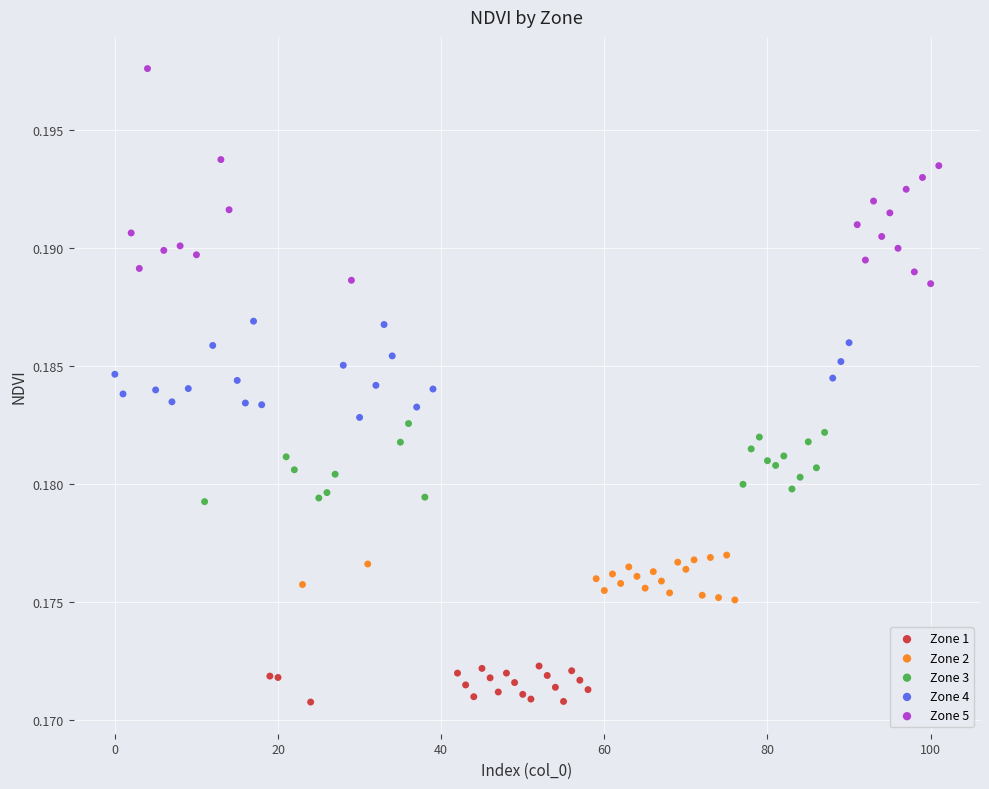

Which series has the largest Y range (max minus min)?

Zone 5